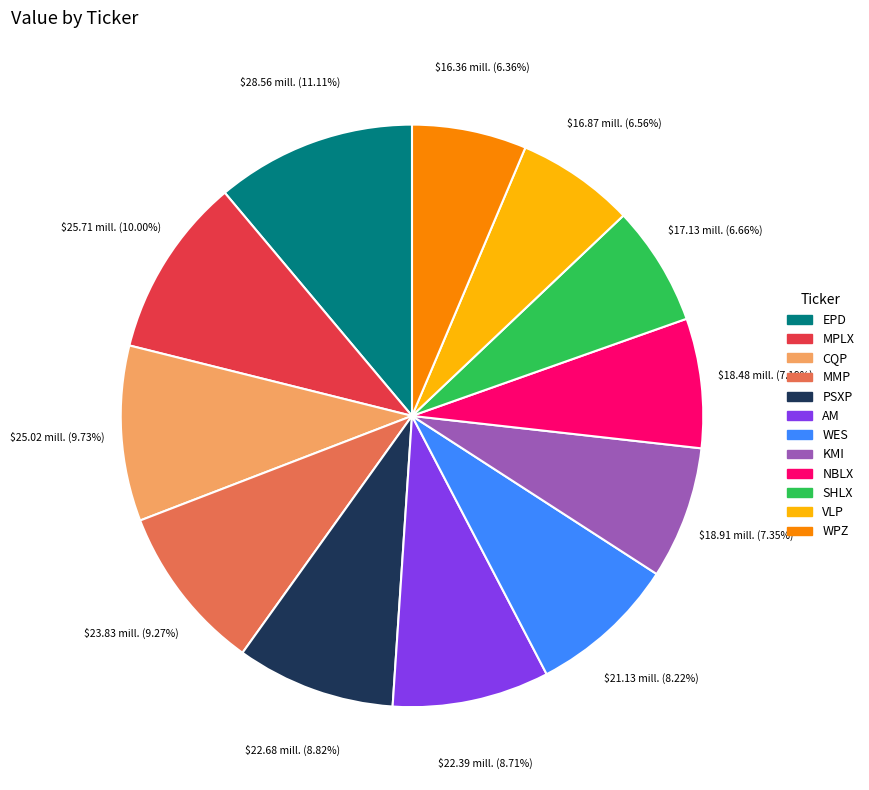

What percentage is the WES slice, to the nearest percent?

8%